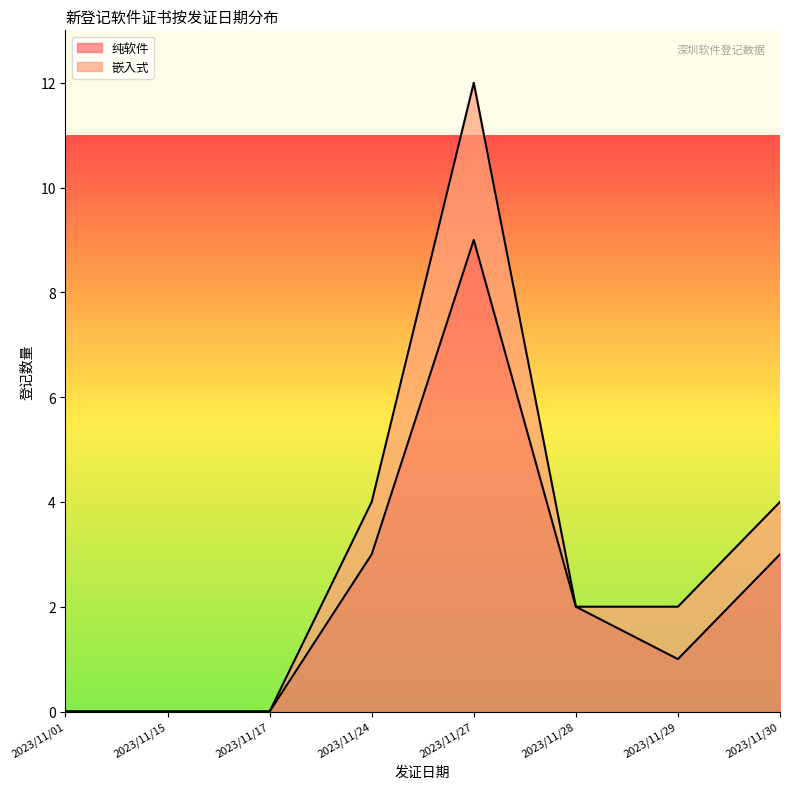

The value at 2023/11/30 is 1. True or false?

False